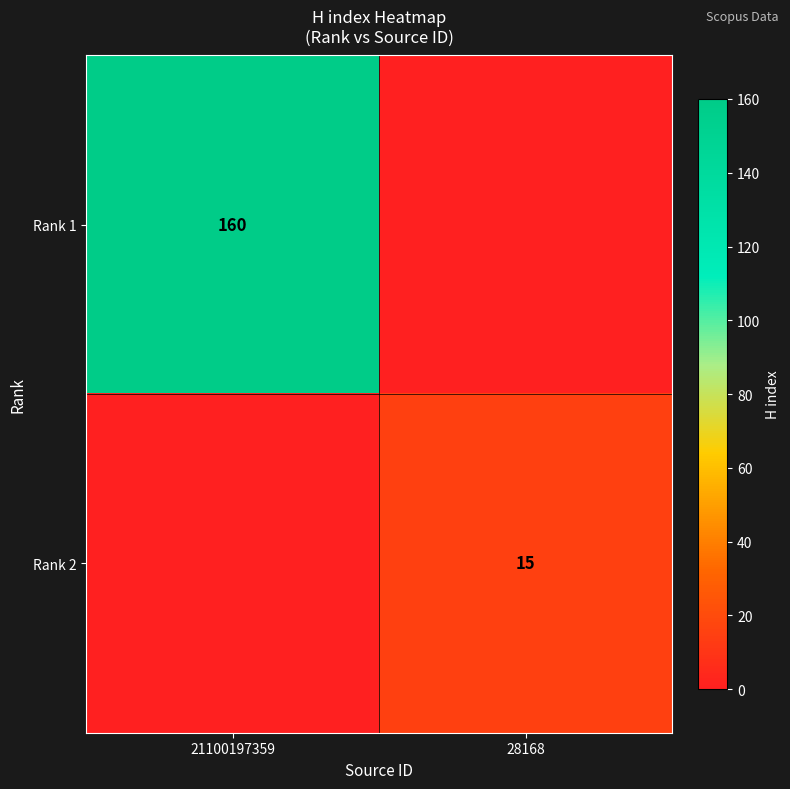

True or false: Rank 1 has a value of 51 at 21100197359.

False